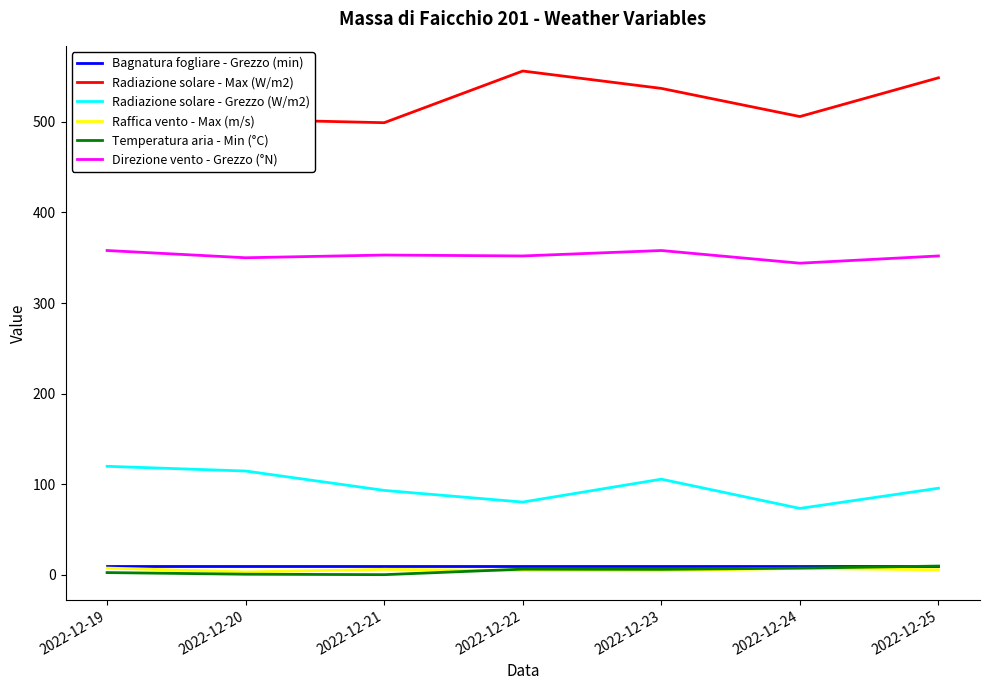

Count the number of categories in the chart.

7